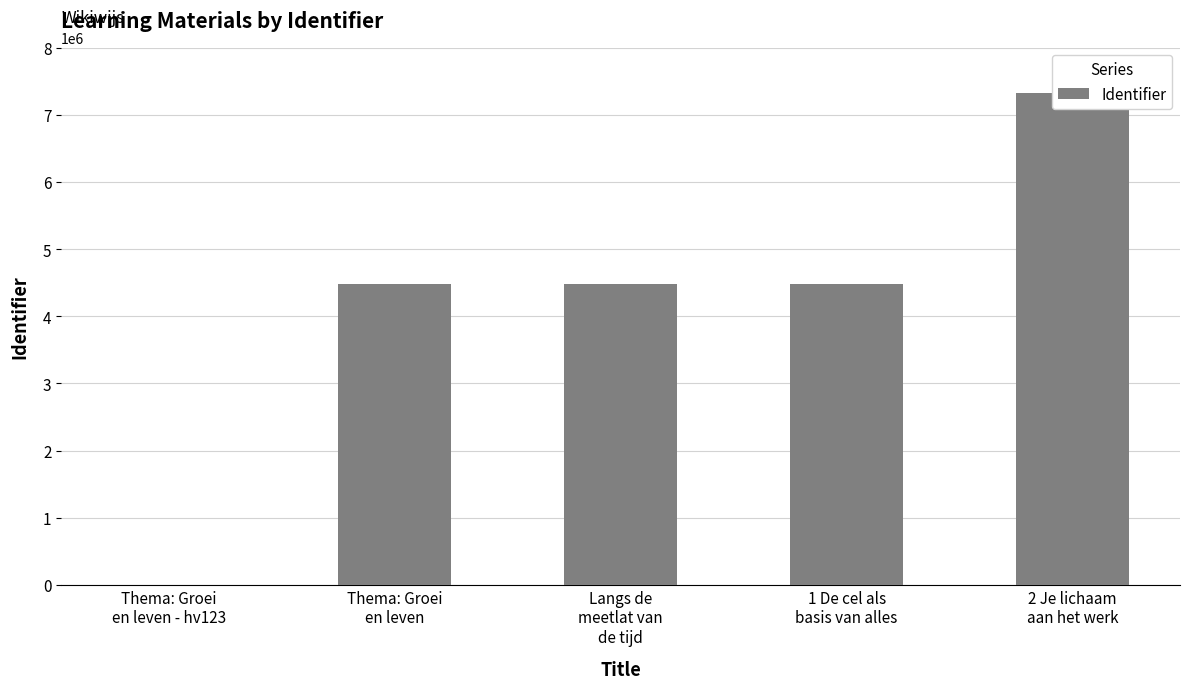

Read the value at 2 Je lichaam
aan het werk, to the nearest 100.

7329300